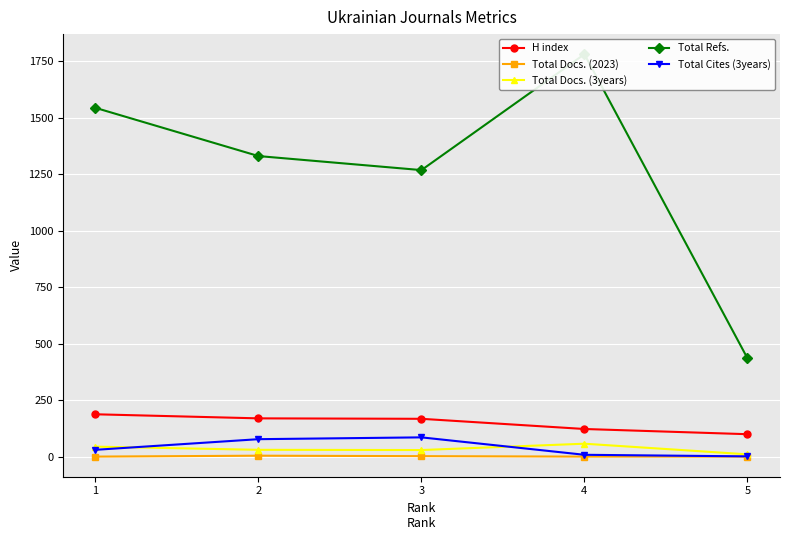

What is the value of the Total Docs. (2023) point at the 4th from the left?

2